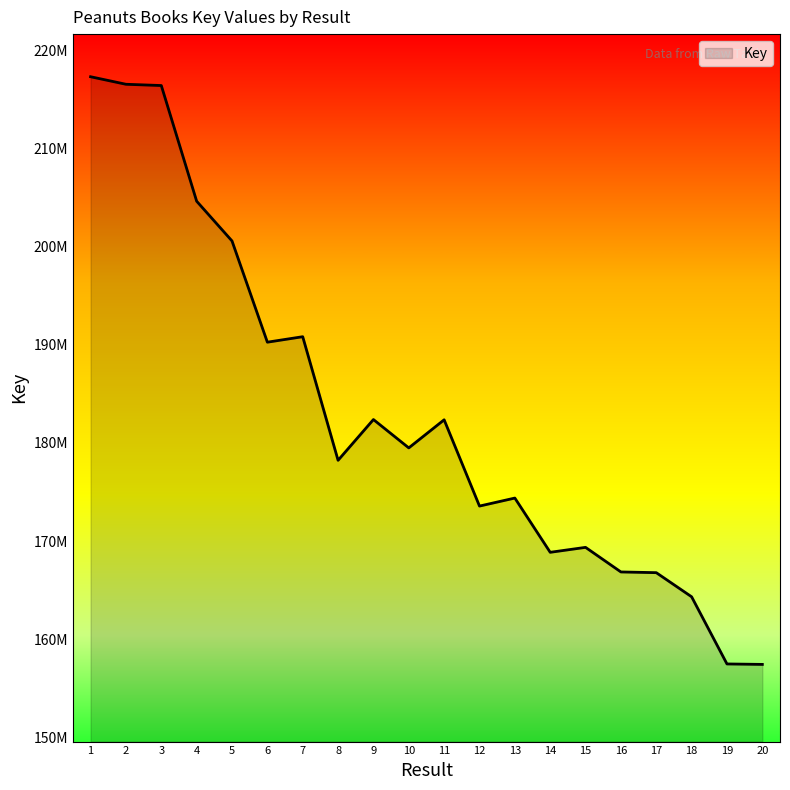

Does the chart have visible grid lines?

No